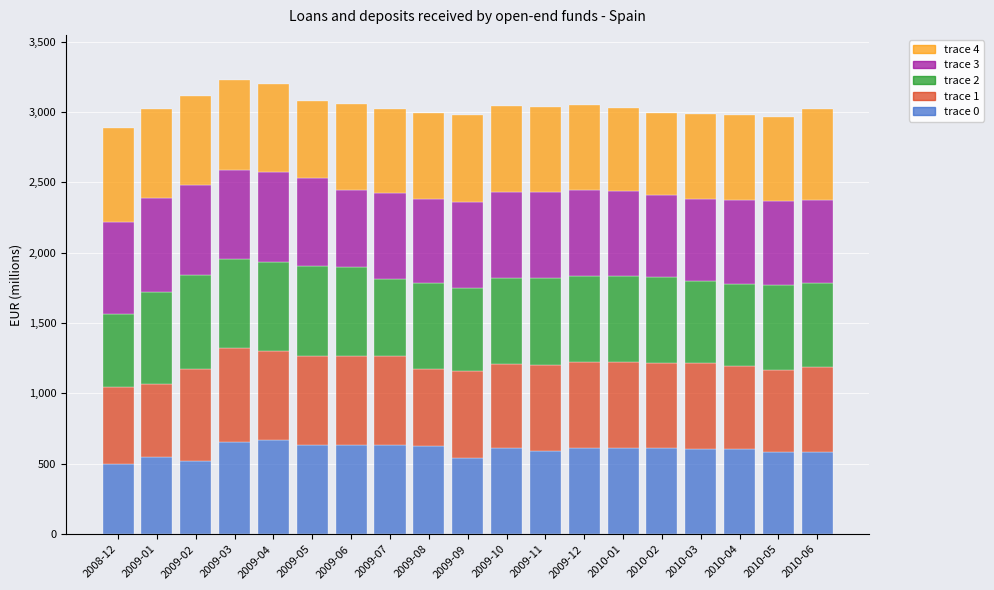

What is the sum of all trace 0 values?

11391